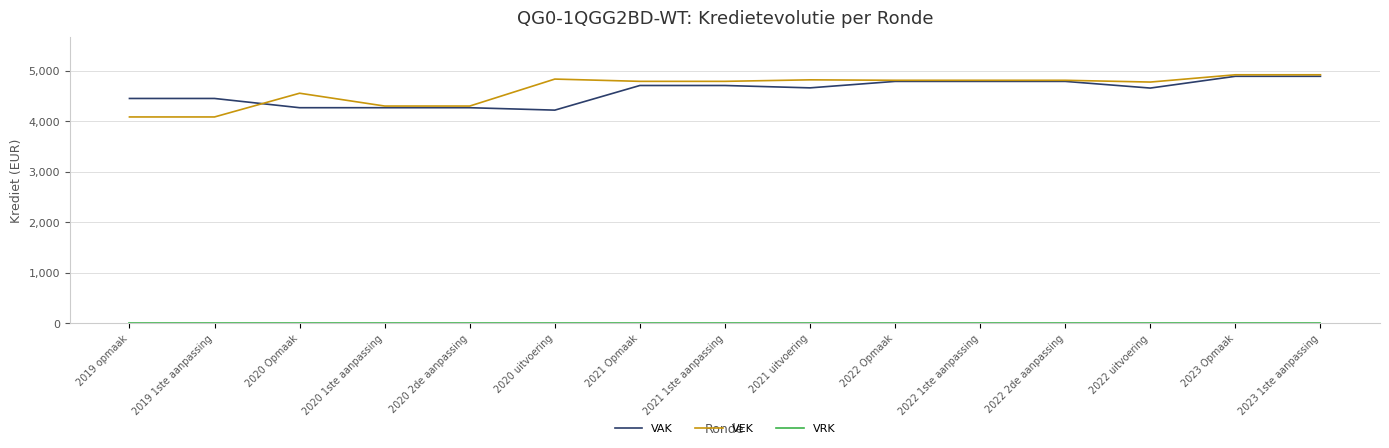

Which series has the largest range (max minus min)?

VEK